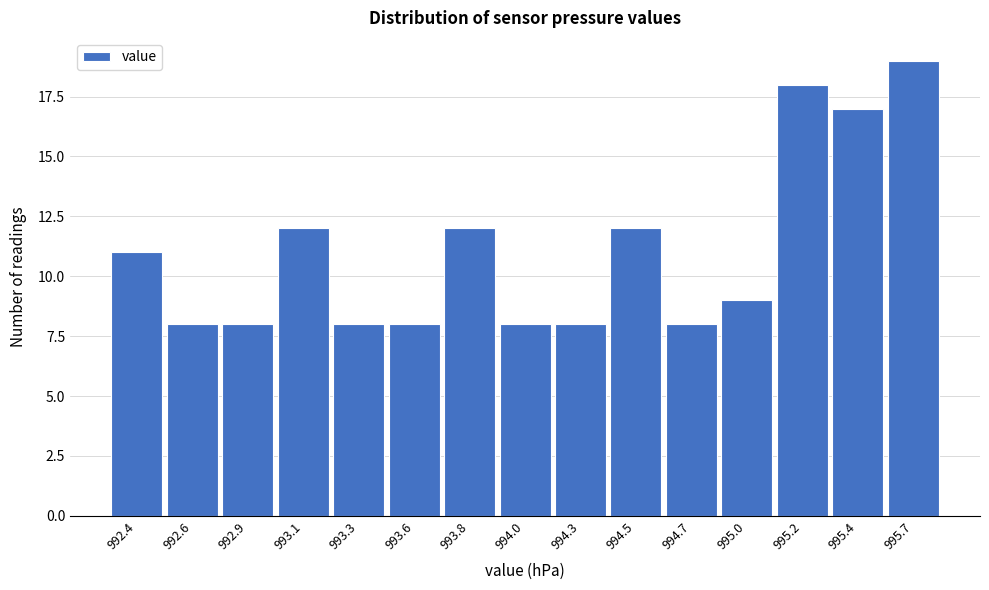

Reading left to right, what are all the values shown in this chart?

992.4=11	992.6=8	992.9=8	993.1=12	993.3=8	993.6=8	993.8=12	994.0=8	994.3=8	994.5=12	994.7=8	995.0=9	995.2=18	995.4=17	995.7=19